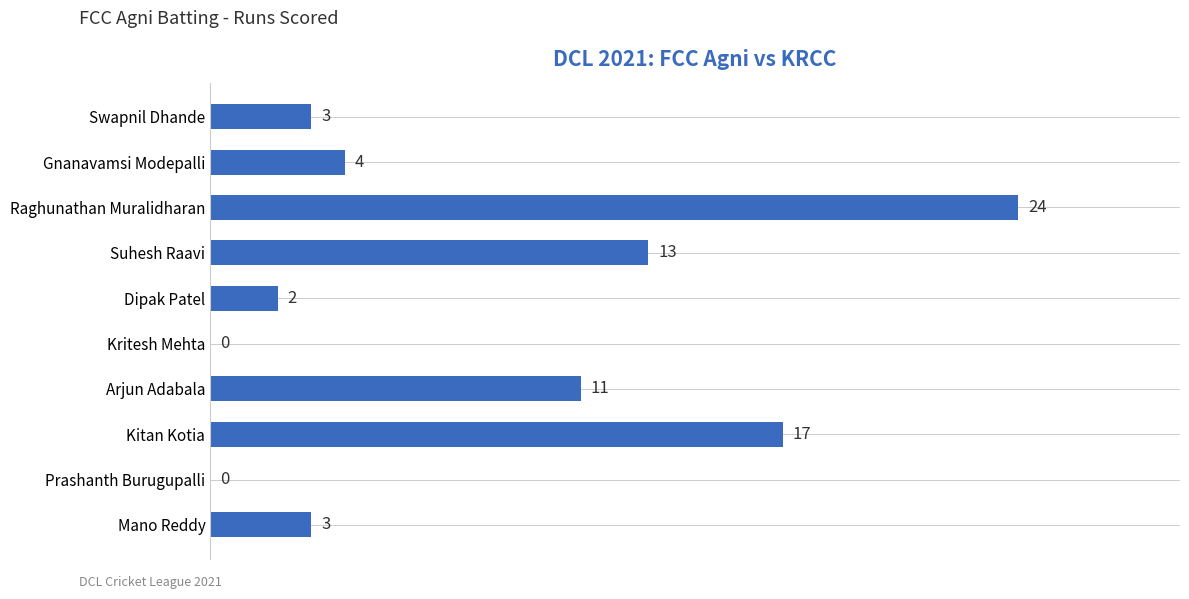

The chart shows a value of 24 at Raghunathan Muralidharan. True or false?

True